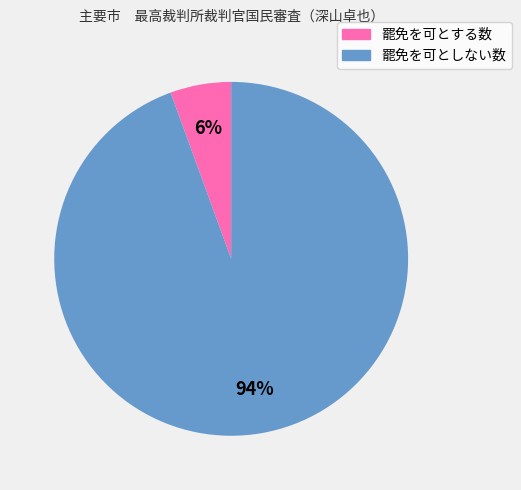

Does any single category account for the majority?

Yes